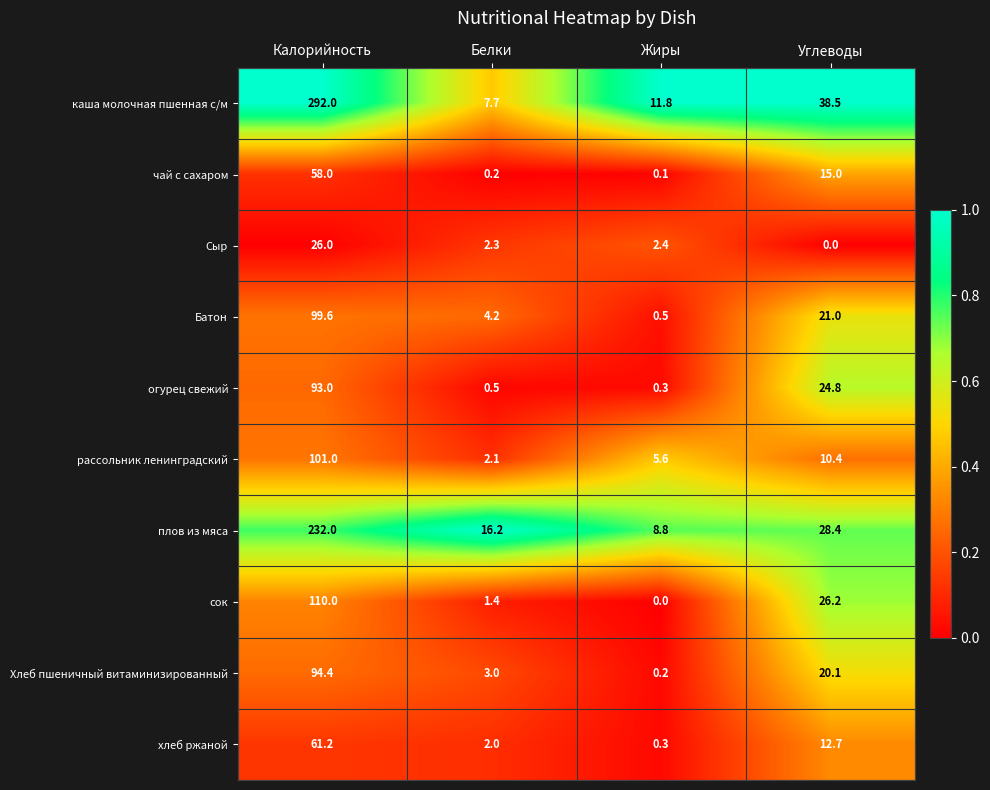

At which category is the sum across all series the highest?

Калорийность